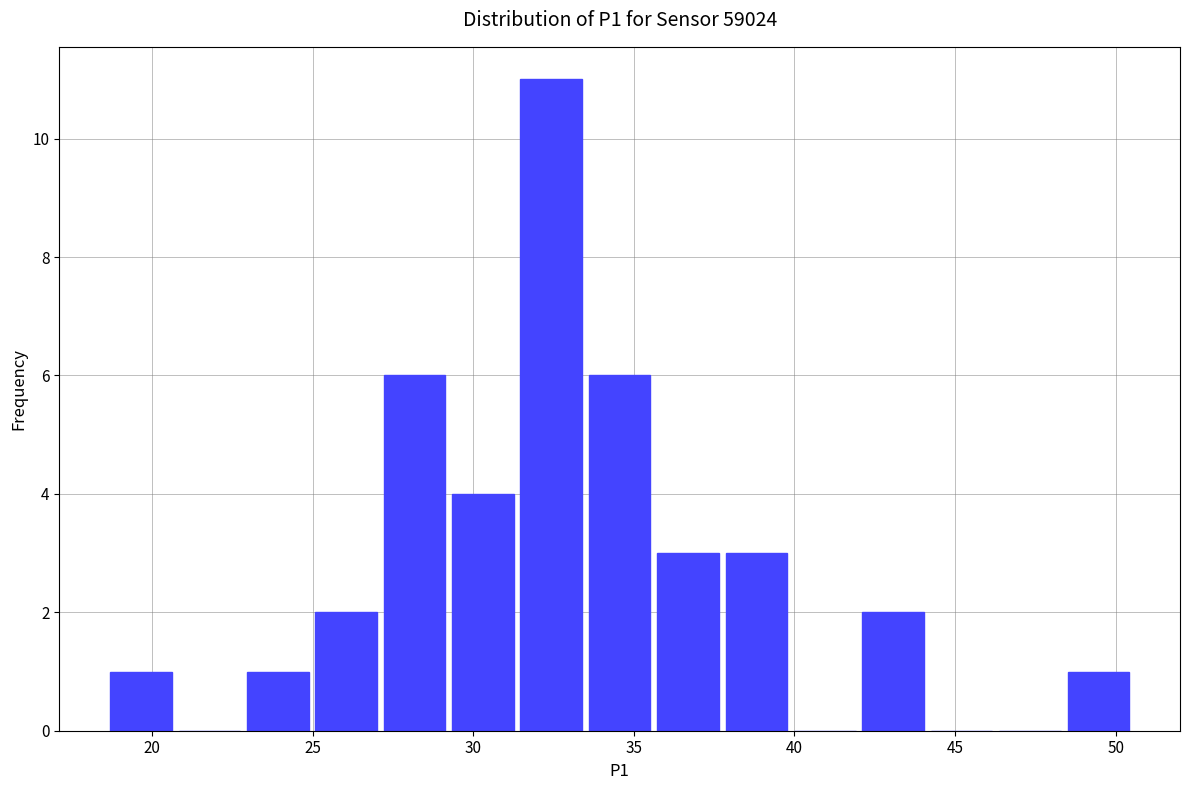

Reading left to right, transcribe this chart: for each bar, give the range it covers on the x-axis and its height. Neither the bar edges nor the heights are printed on the chart, so give them approximately, as read against the axes.

18.5 to 21.0: 1
21.0 to 23.0: 0
23.0 to 25.0: 1
25.0 to 27.0: 2
27.0 to 29.5: 6
29.5 to 31.5: 4
31.5 to 33.5: 11
33.5 to 35.5: 6
35.5 to 38.0: 3
38.0 to 40.0: 3
40.0 to 42.0: 0
42.0 to 44.0: 2
44.0 to 46.5: 0
46.5 to 48.5: 0
48.5 to 50.5: 1